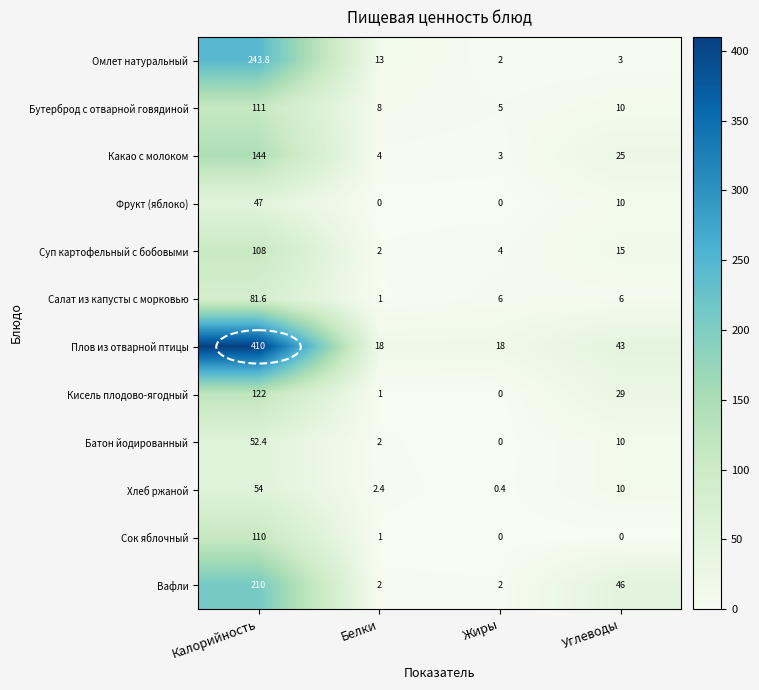

Which series has the largest total across all categories?

Плов из отварной птицы